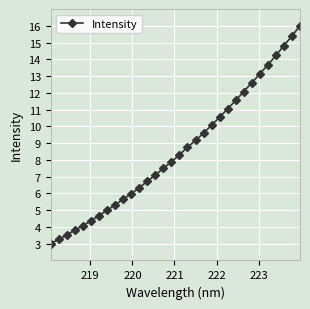

Reading right to left, list all the values displayed in this chart.

16.0	15.4	14.8	14.2	13.7	13.1	12.6	12.1	11.5	11.1	10.5	10.1	9.6	9.2	8.8	8.3	7.9	7.5	7.1	6.7	6.3	6.0	5.6	5.3	5.0	4.7	4.4	4.1	3.8	3.5	3.3	3.0